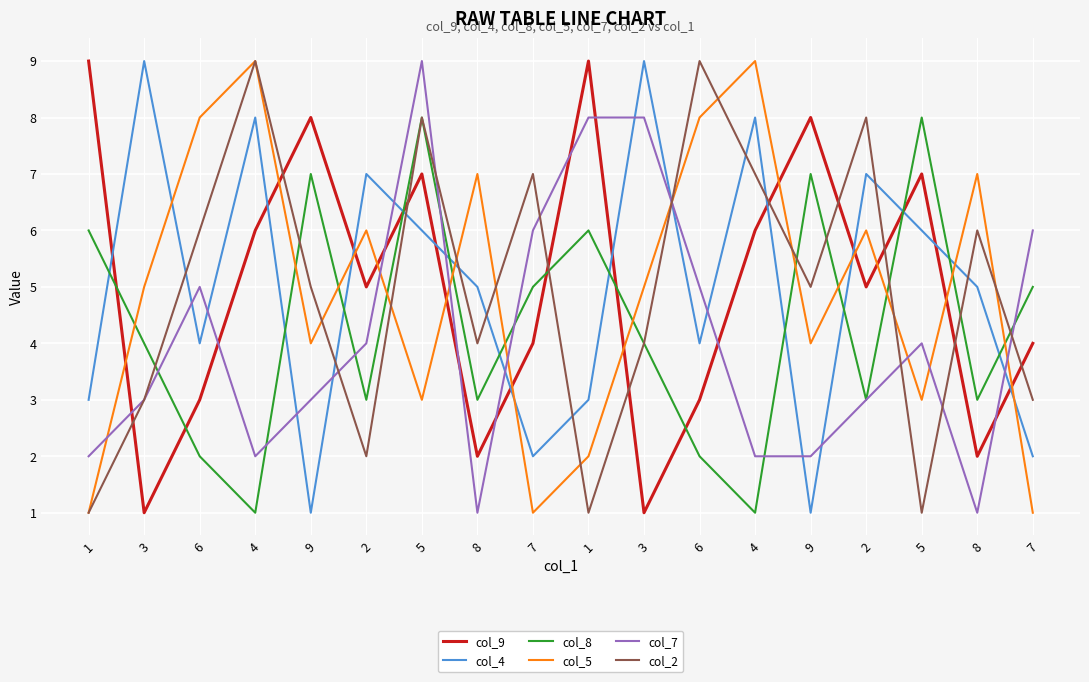

True or false: col_5 and col_7 intersect in this chart.

True